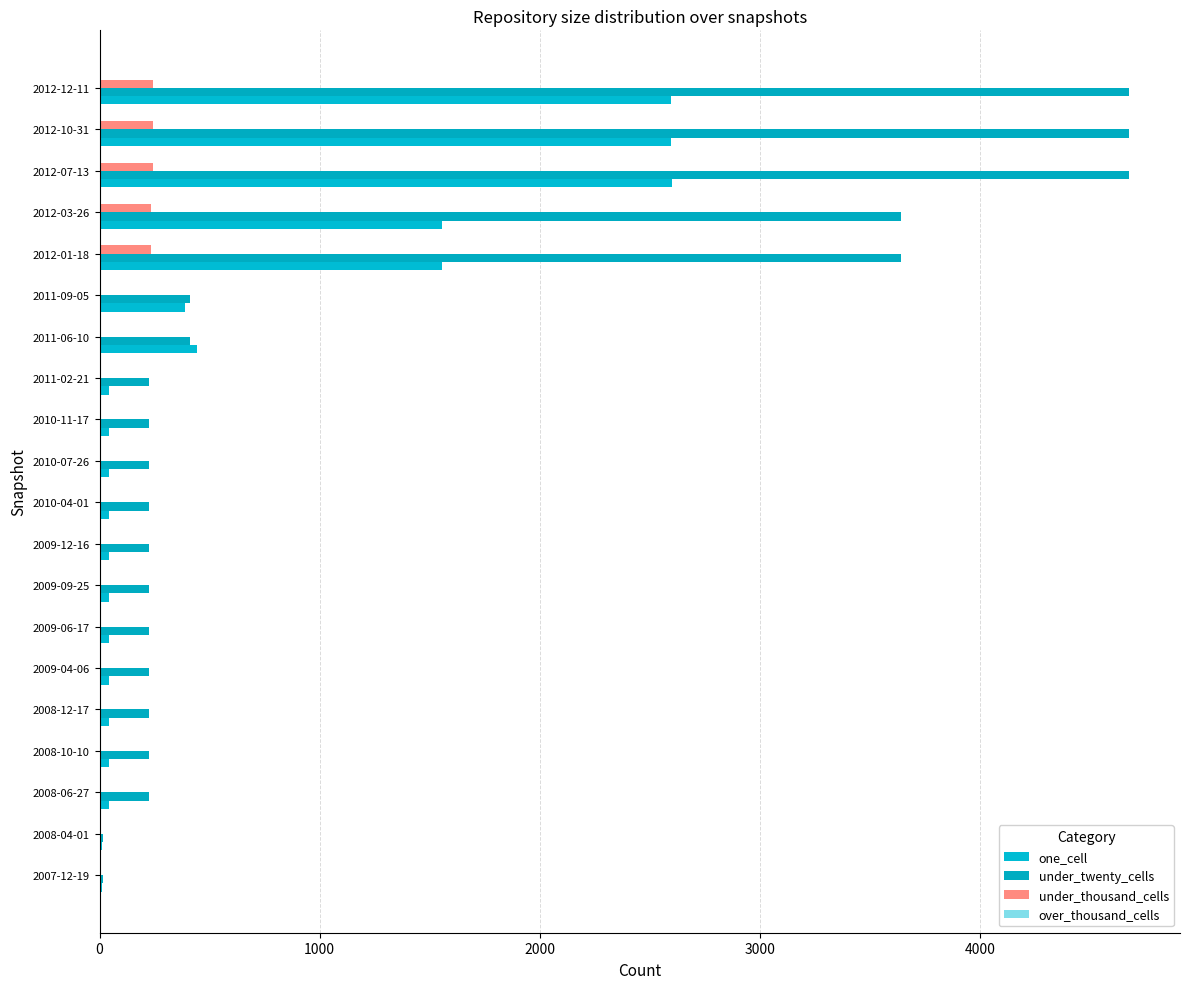

How many categories are shown in the chart?

20